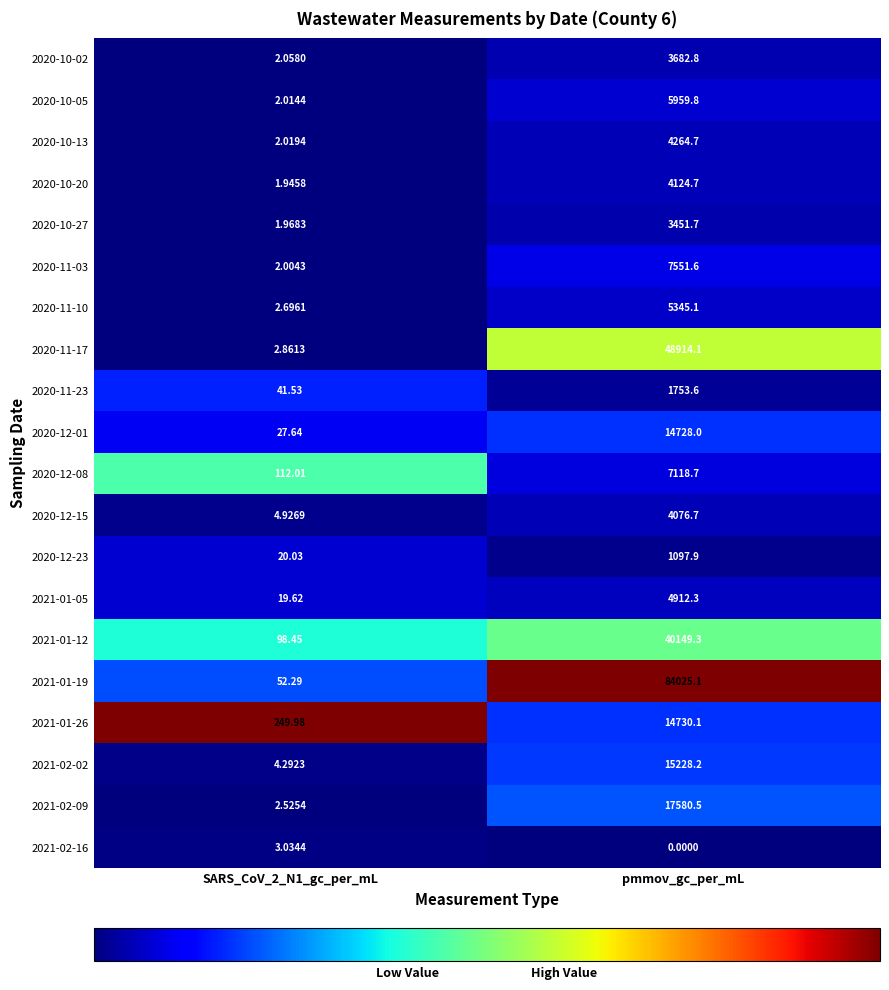

At which label does 2021-01-12 first exceed 40149?

pmmov_gc_per_mL